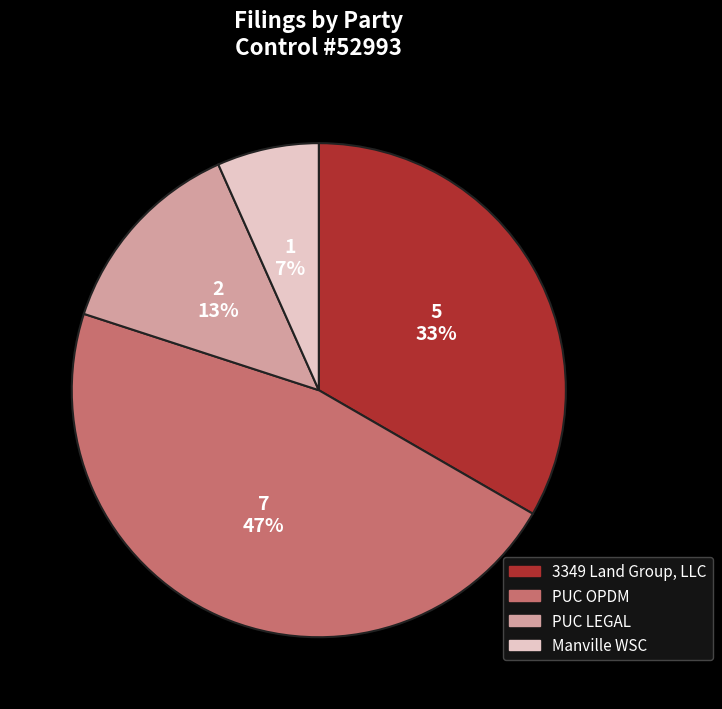

How many segments does this pie chart have?

4